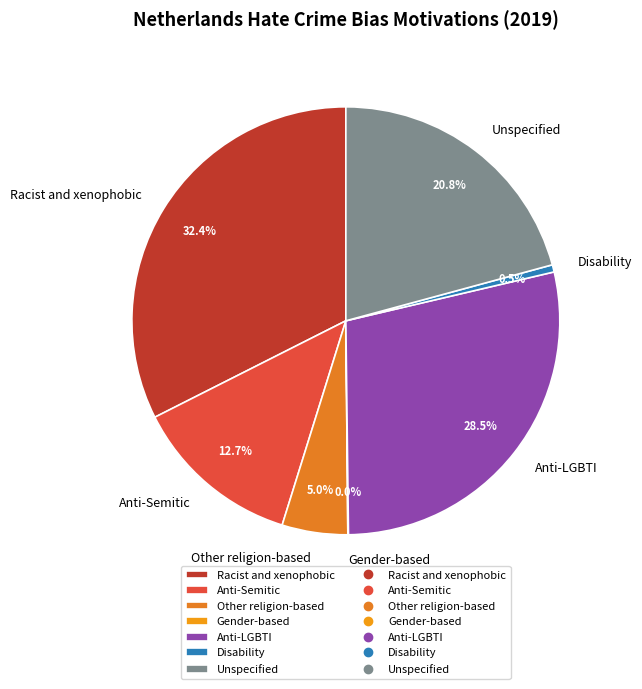

What is the ratio of the value at Racist and xenophobic to the value at Other religion-based?

6.5